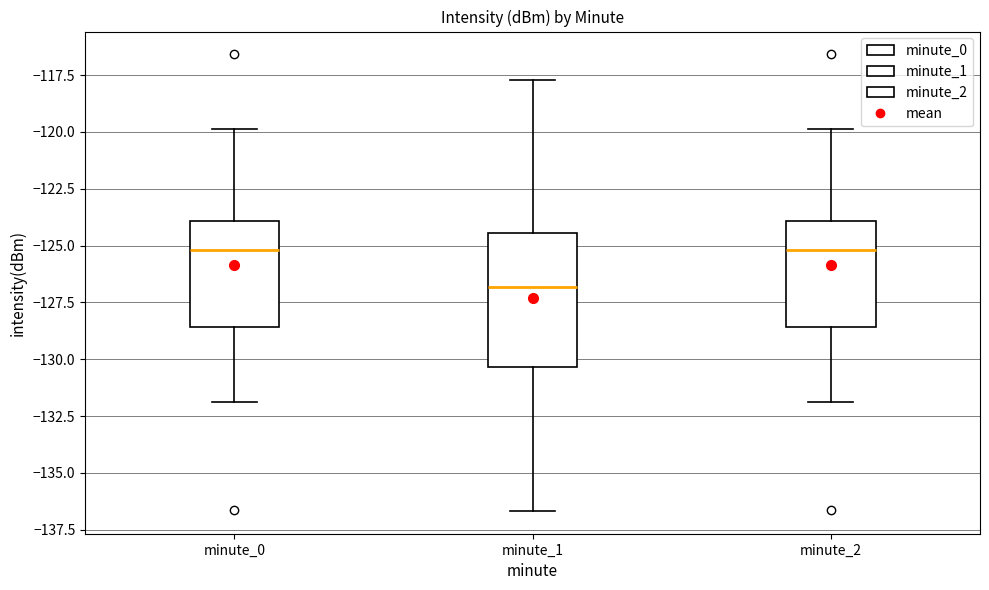

Which box is the tallest, from its lower edge to its upper edge?

minute_1